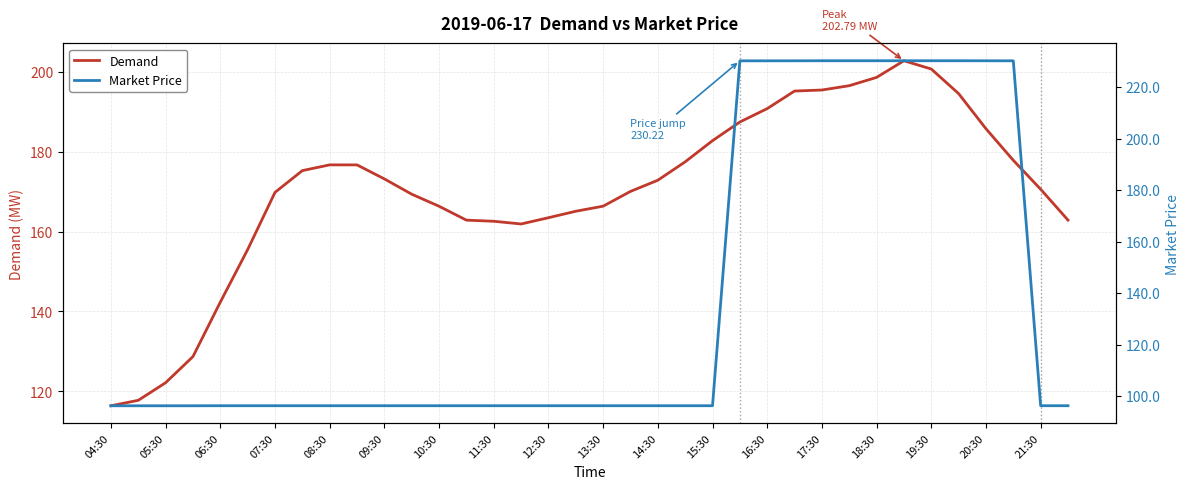

Does the chart display data point markers on the line(s)?

No